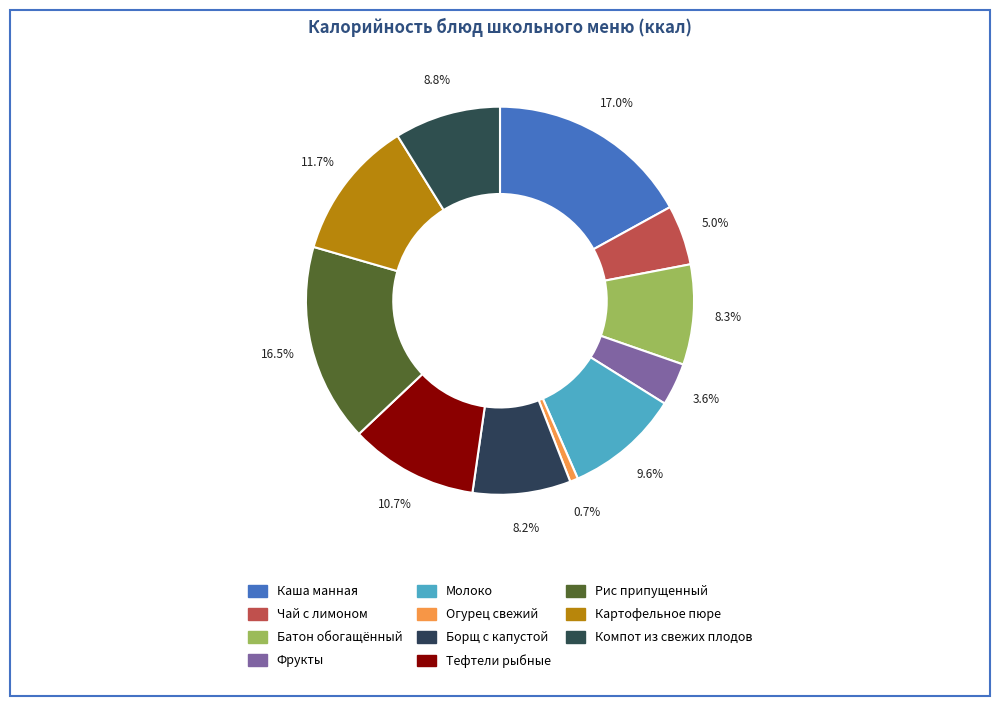

How many slices are in this pie chart?

11